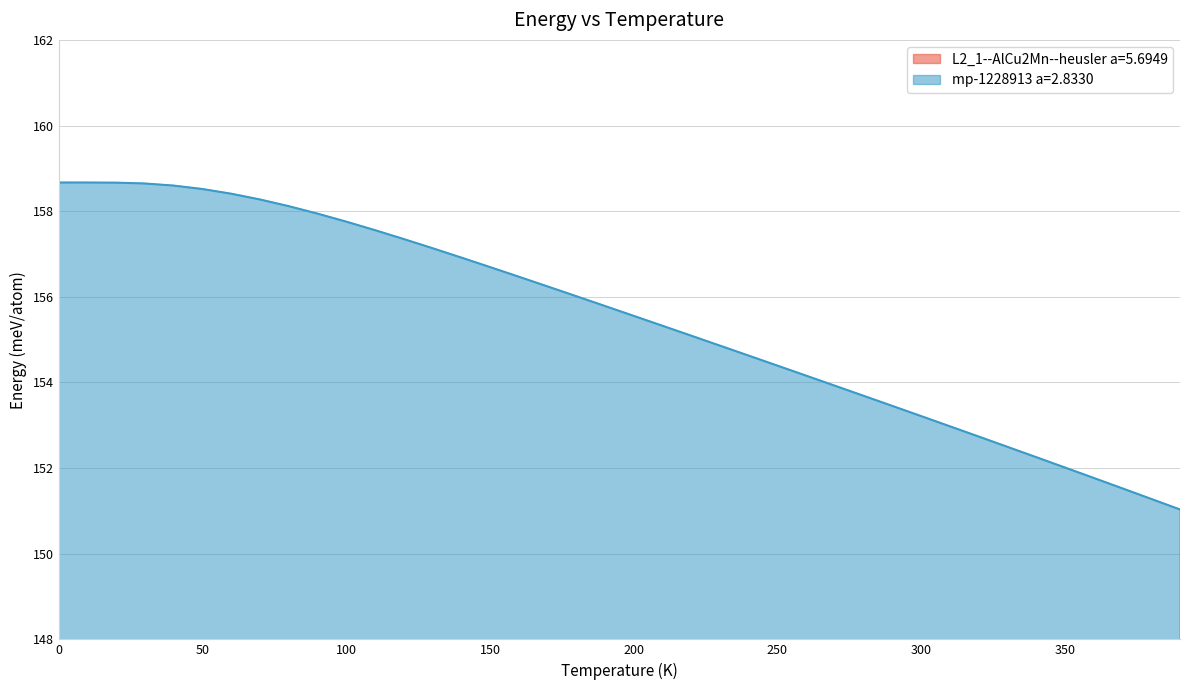

Reading right to left, extract all data points from this chart.

L2_1--AlCu2Mn--heusler a=5.6949: 139.6	139.5	139.4	139.3	139.3	139.2	139.2	139.2	139.2	139.2	139.3	139.3	139.4	139.5	139.5	139.6	139.7	139.8	139.9	140.0	140.2	140.3	140.4	140.5	140.6	140.7	140.9	141.0	141.1	141.2	141.2	141.3	141.4	141.4	141.4	141.4	141.5	141.5	141.4	141.4
mp-1228913 a=2.8330: 151.0	151.3	151.5	151.8	152.0	152.3	152.5	152.7	153.0	153.2	153.5	153.7	153.9	154.2	154.4	154.6	154.9	155.1	155.3	155.6	155.8	156.0	156.2	156.5	156.7	156.9	157.1	157.3	157.6	157.8	157.9	158.1	158.3	158.4	158.5	158.6	158.6	158.7	158.7	158.7